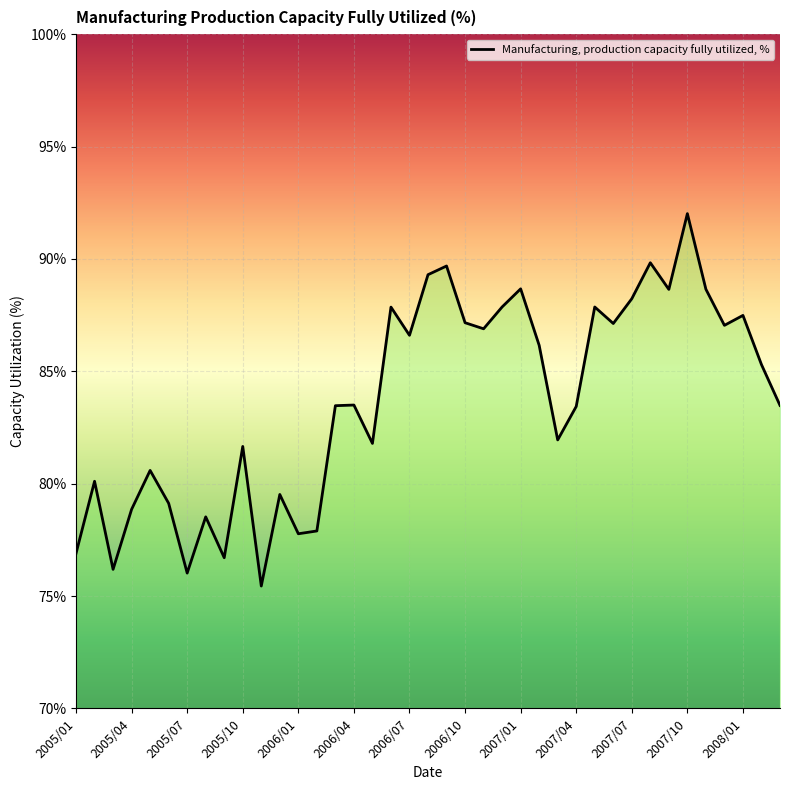

What is the difference between the maximum and minimum values?

16.6